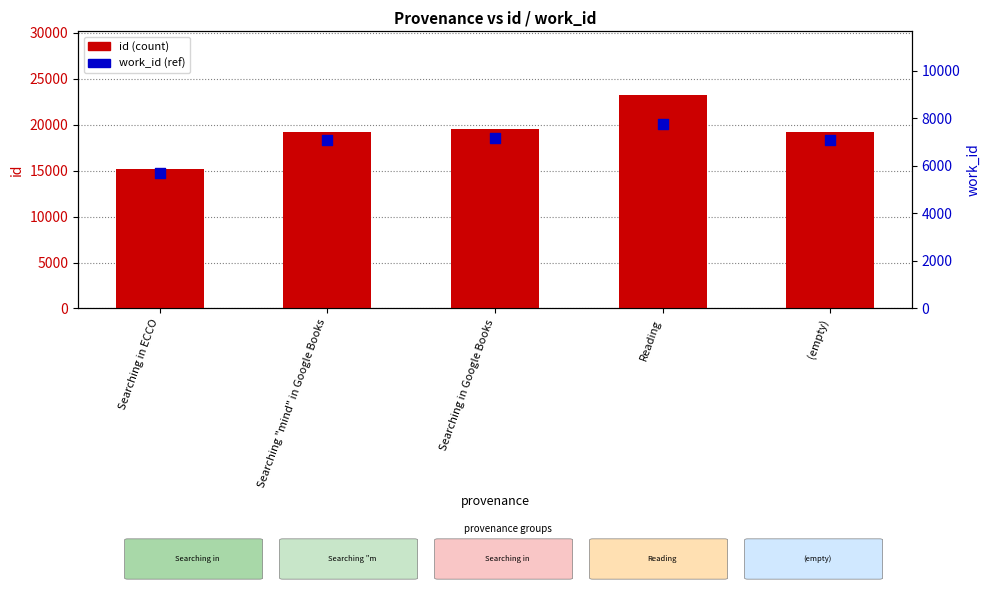

What are all the series names shown in the legend?

id, work_id